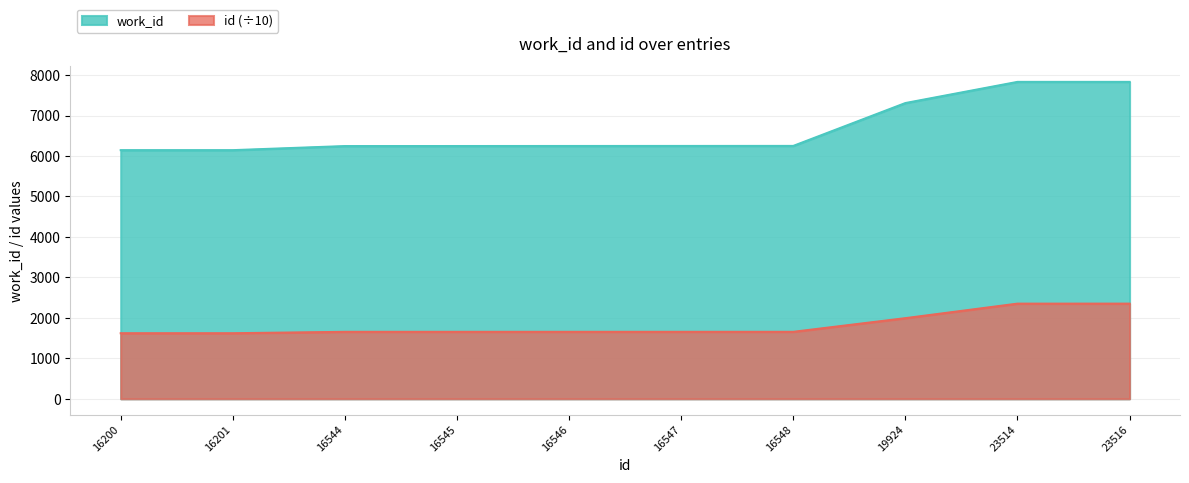

What is the value of the id point at the 2nd from the left?

1620.1